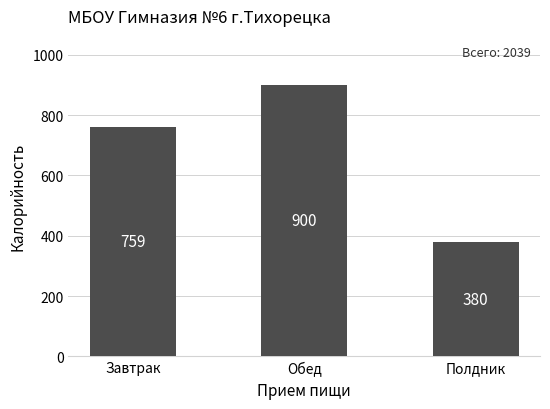

Rank the categories by value from lowest to highest.

Полдник, Завтрак, Обед